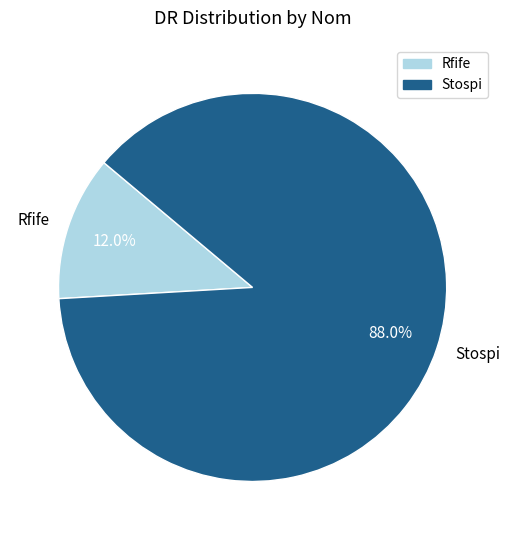

How many segments does this pie chart have?

2